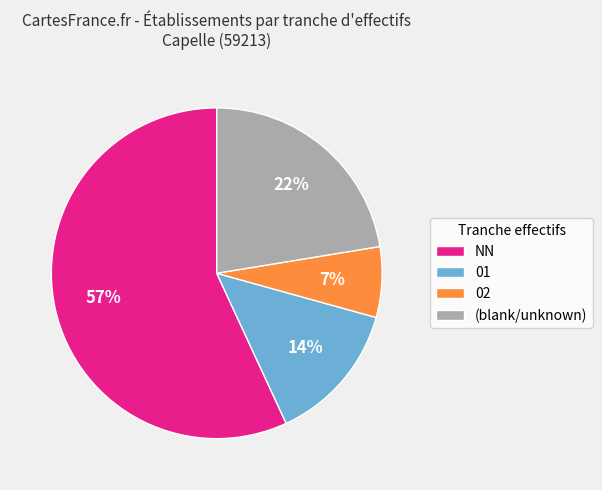

To the nearest percent, what percentage of the pie is 02?

7%